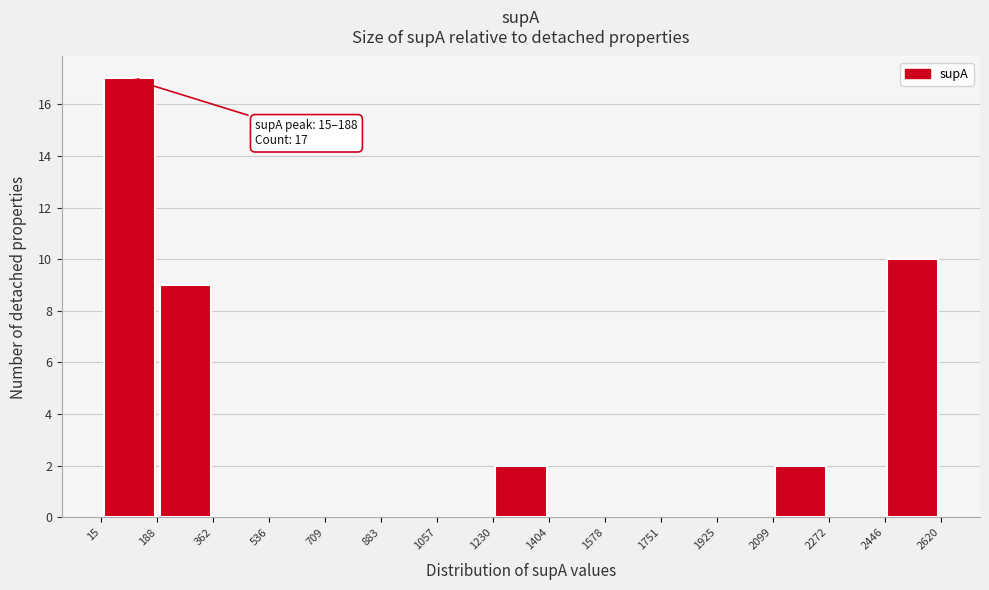

Which range on the x-axis has the tallest bar?

15 to 188